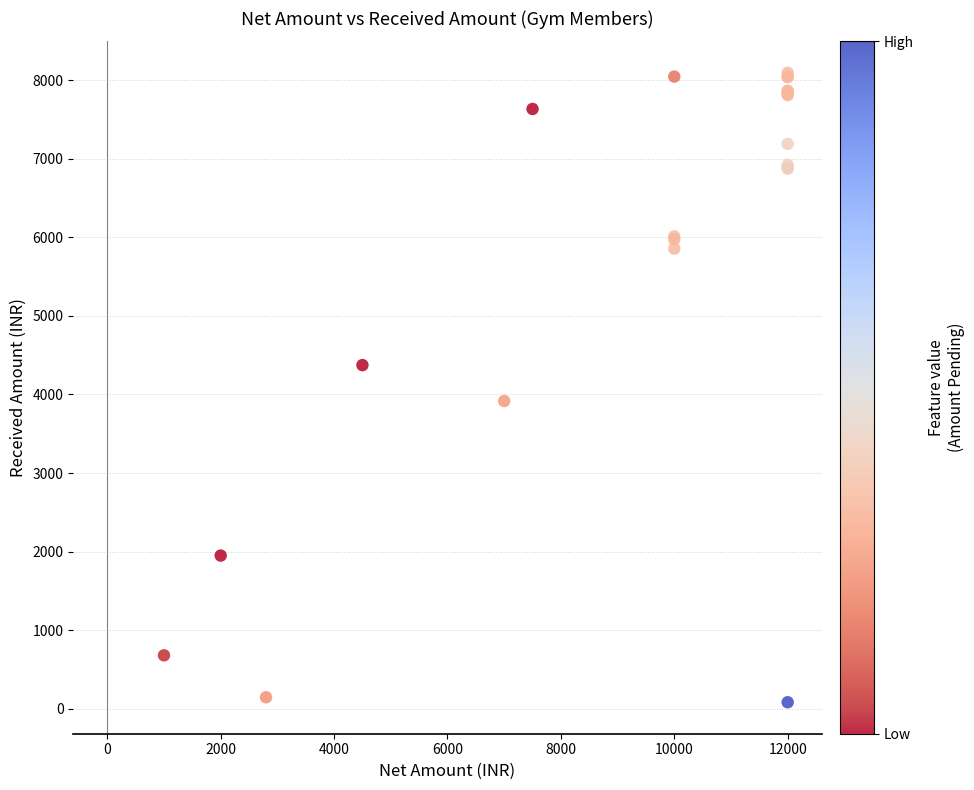

What Y value in the scatter plot is closest to 4088?

3916.5